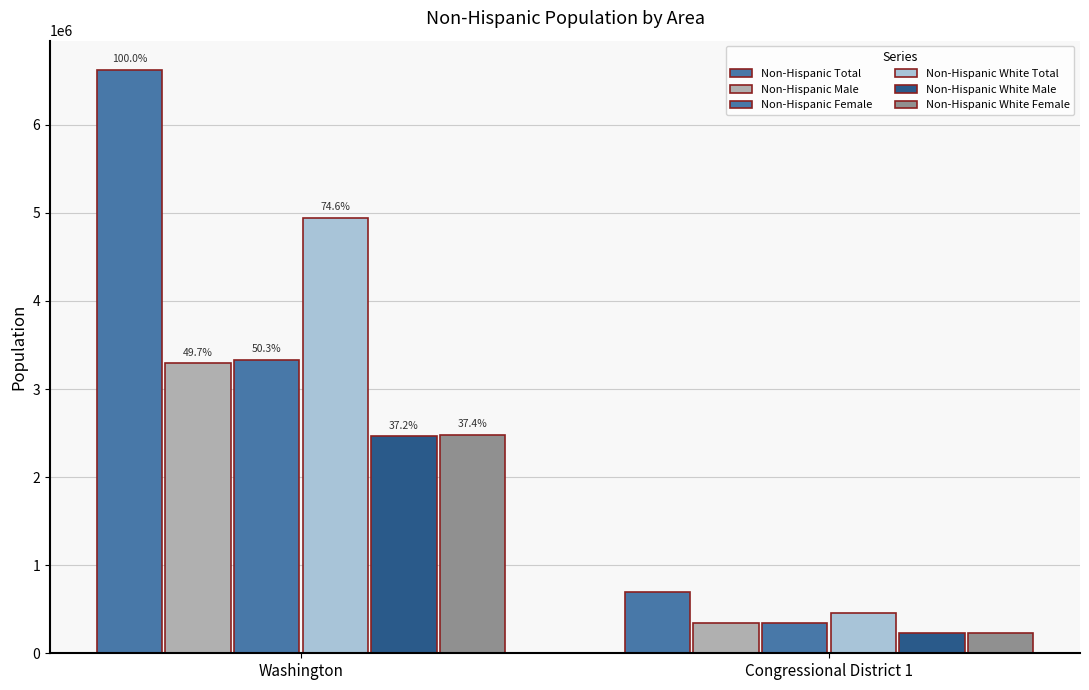

Are the bars horizontal?

No